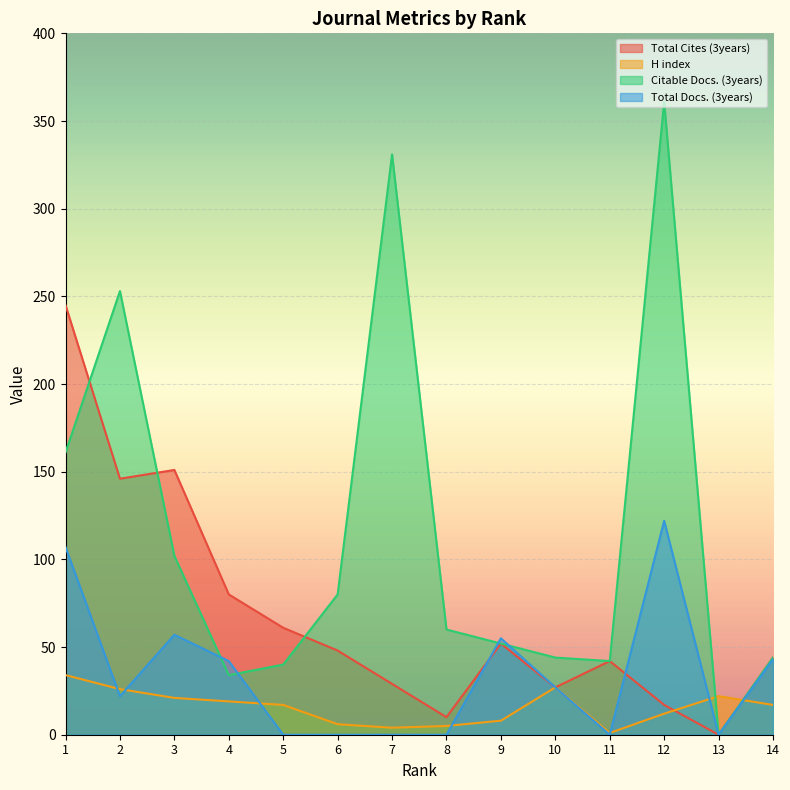

True or false: Total Docs. (3years) and Total Cites (3years) intersect in this chart.

True